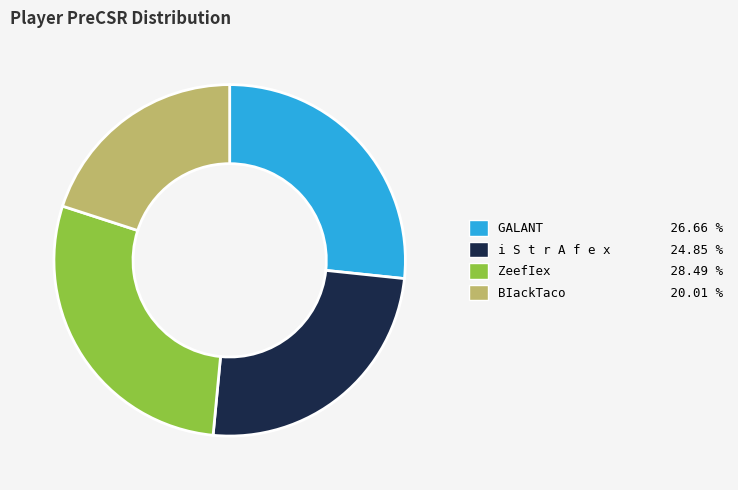

Approximately how many times larger is the value at BIackTaco compared to ZeefIex?

0.7